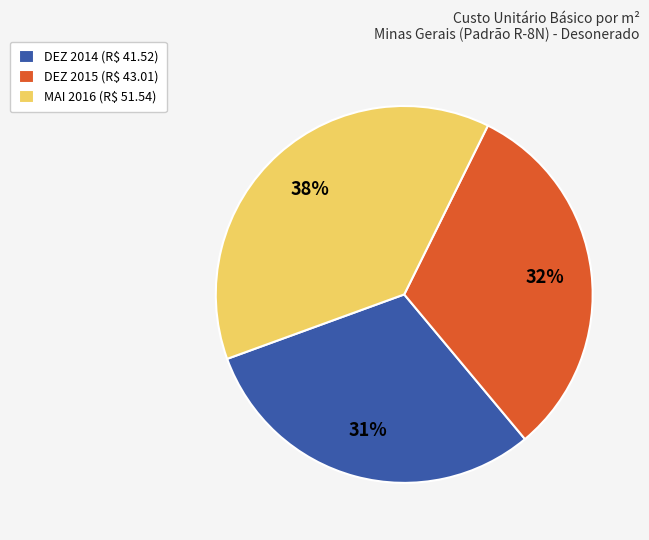

Does DEZ 2015 account for over 50% of the chart?

No